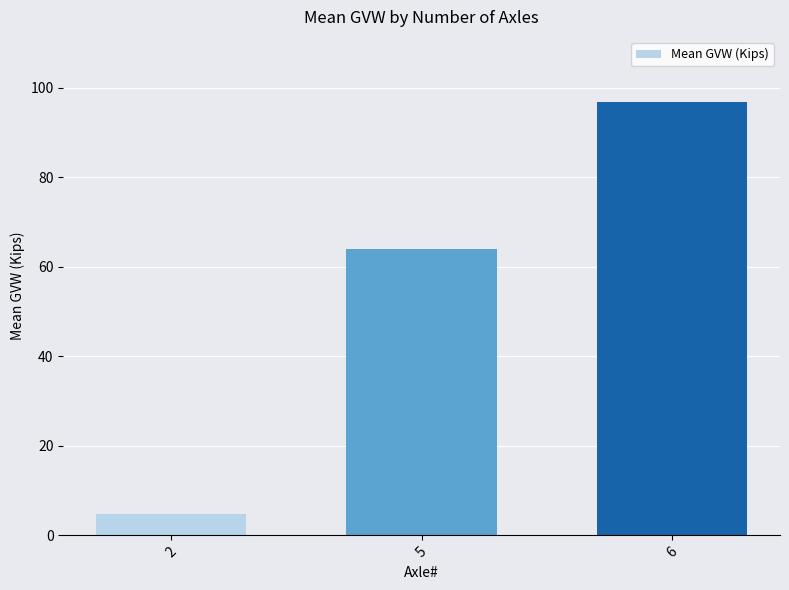

Reading left to right, extract all data points from this chart.

4.8	64.1	96.9